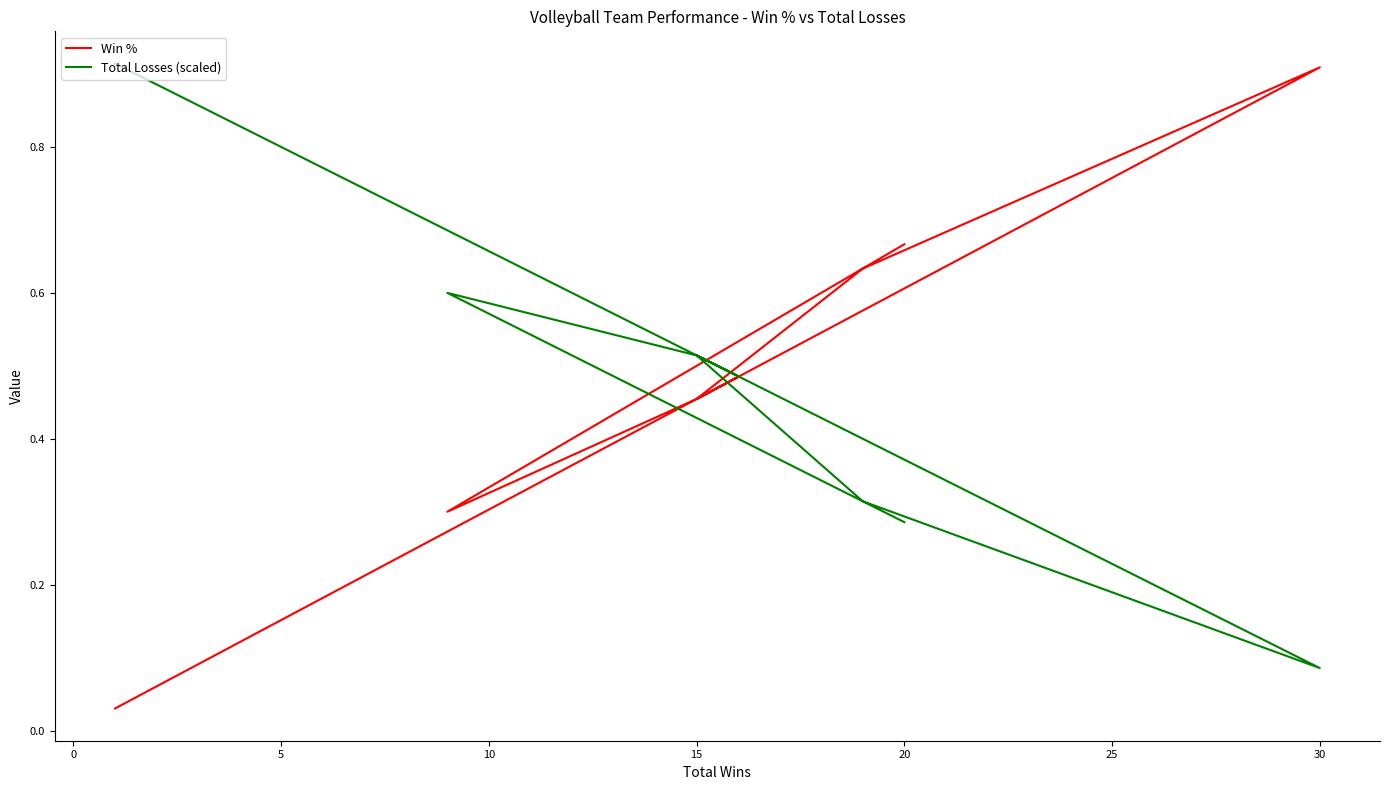

Which series ends up on top after the final intersection of Win % and Total Losses (scaled)?

Win %